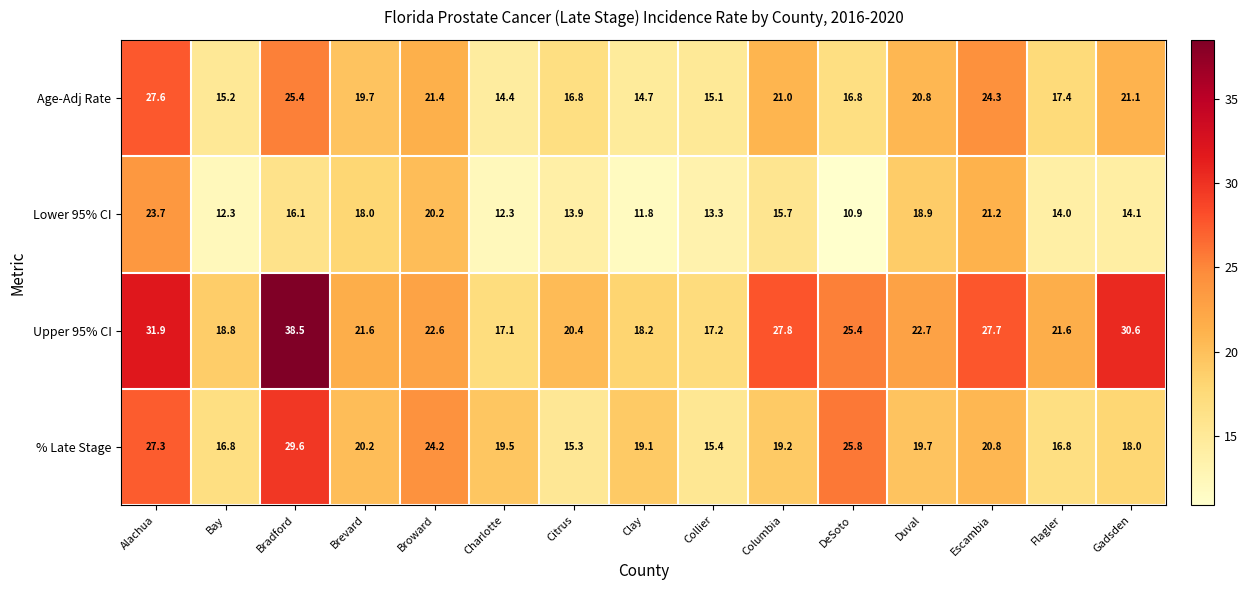

What is the difference between the highest and lowest values at Bay?

6.5